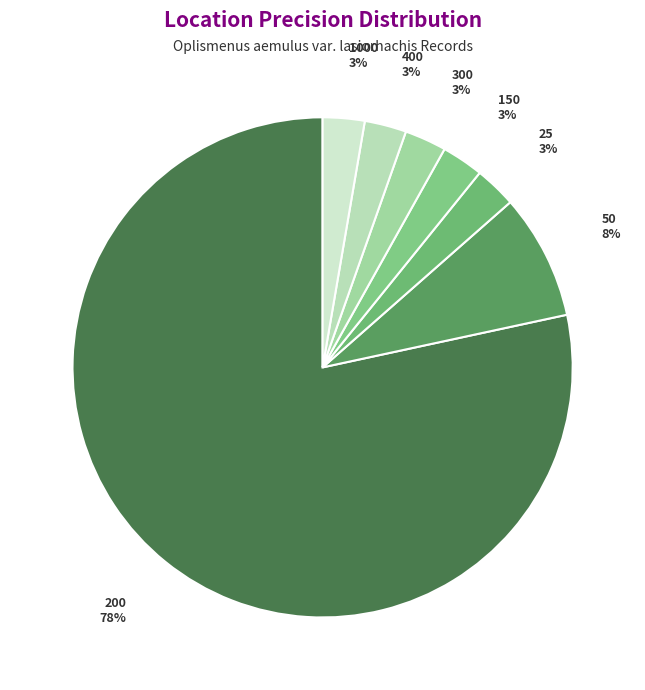

To the nearest percent, what is the average slice percentage?

14%